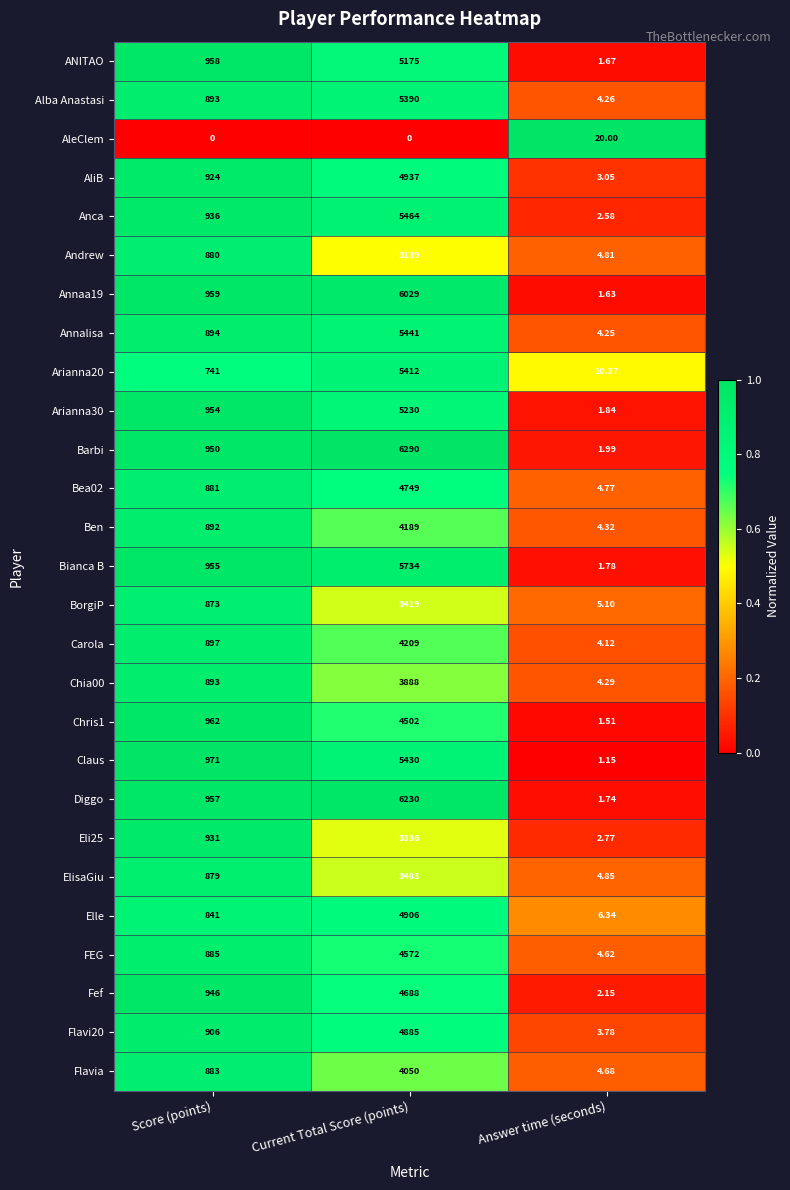

How many series are shown in this chart?

27